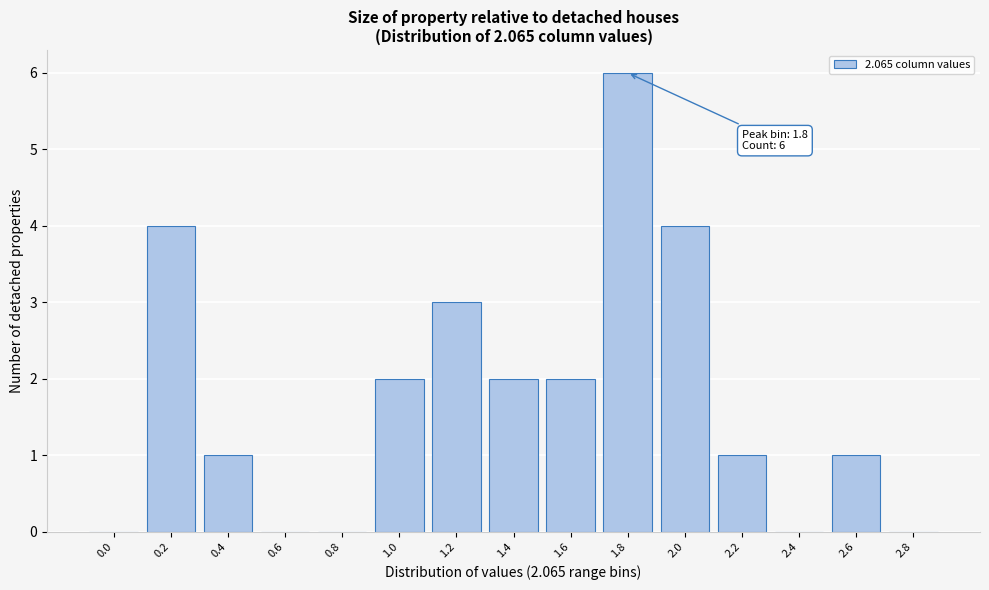

Reading left to right, transcribe all the data shown in this chart.

0.0=0	0.2=4	0.4=1	0.6=0	0.8=0	1.0=2	1.2=3	1.4=2	1.6=2	1.8=6	2.0=4	2.2=1	2.4=0	2.6=1	2.8=0